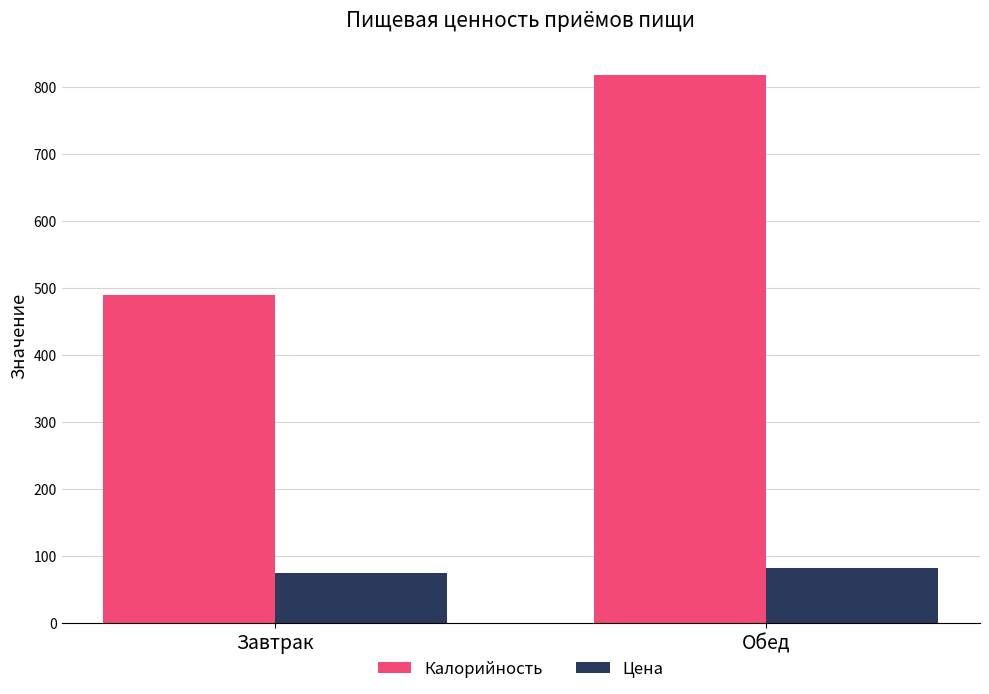

Which series has the widest spread of values?

Калорийность